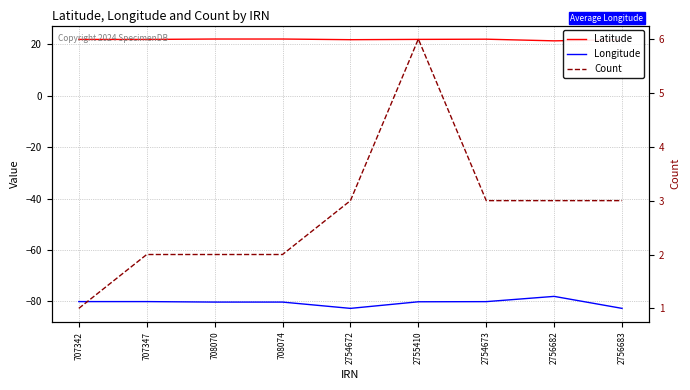

Reading left to right, transcribe all the data shown in this chart.

Latitude: 22.0	22.0	22.1	22.1	21.9	22.0	22.1	21.4	21.9
Longitude: -80.2	-80.2	-80.3	-80.3	-82.8	-80.2	-80.2	-78.1	-82.8
Count: 1.0	2.0	2.0	2.0	3.0	6.0	3.0	3.0	3.0